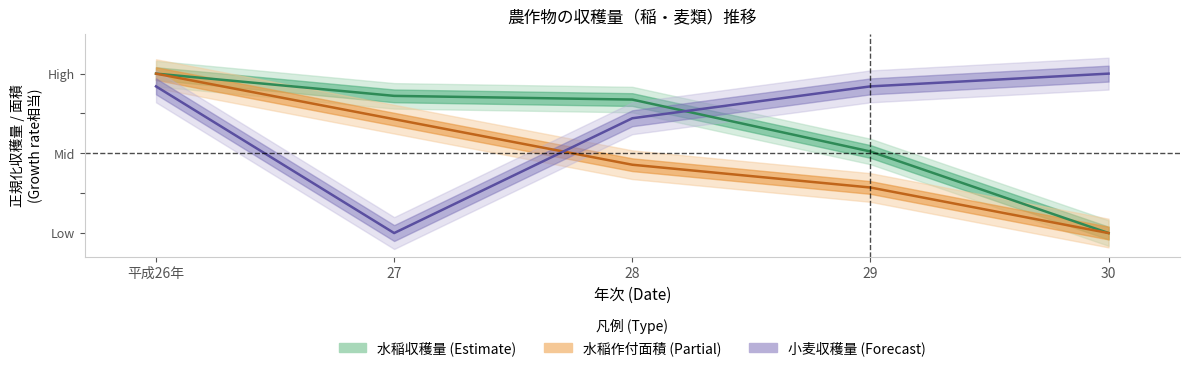

Which series has the largest total across all categories?

小麦収穫量_t